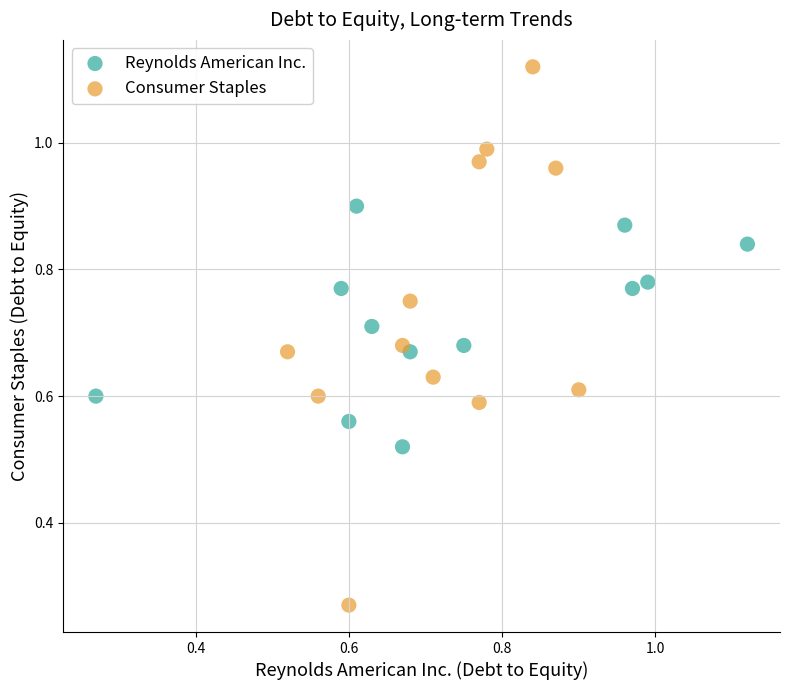

Which series contains the highest Y value?

Consumer Staples